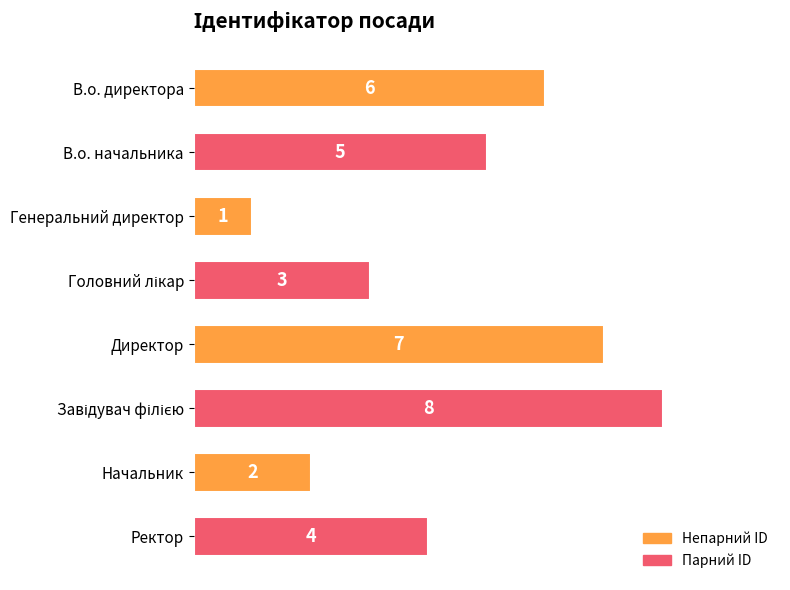

What is the difference between the maximum and minimum values?

7